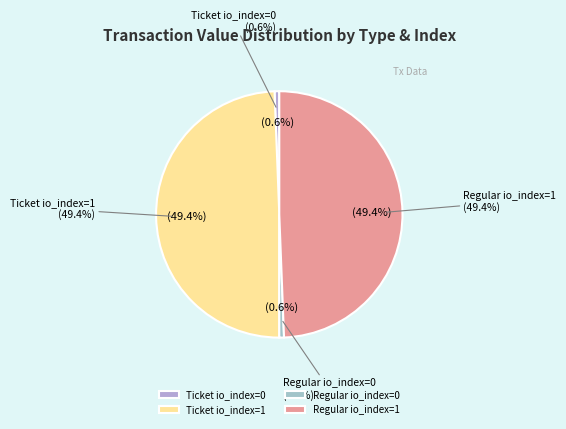

What portion of the pie excludes Regular io_index=0?

99.4%